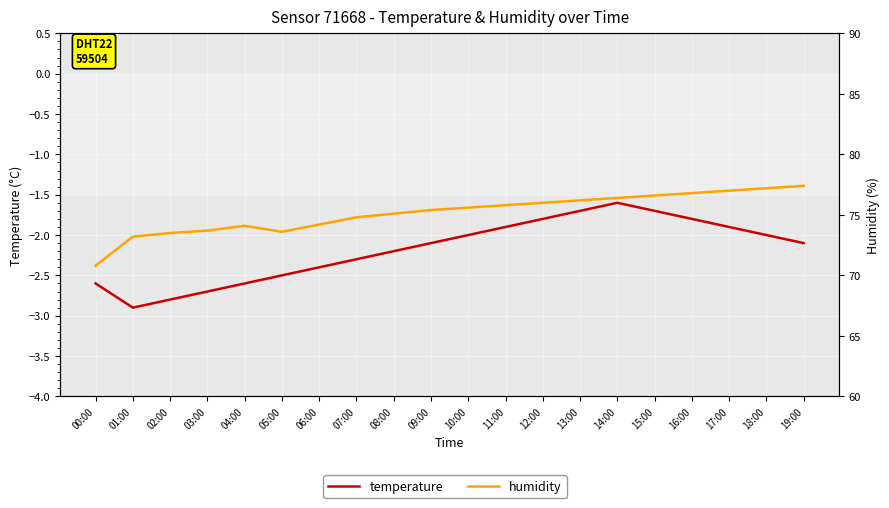

Which series has the largest total across all categories?

humidity